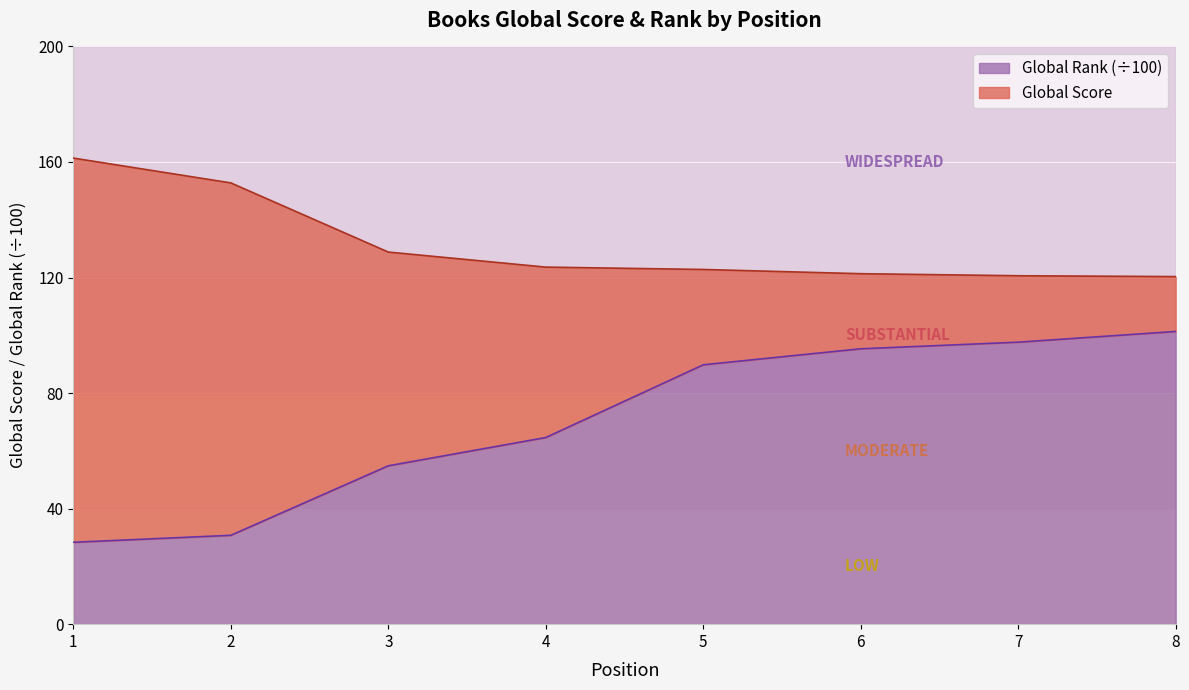

Is it true that the value at 4 is 64.6?

True